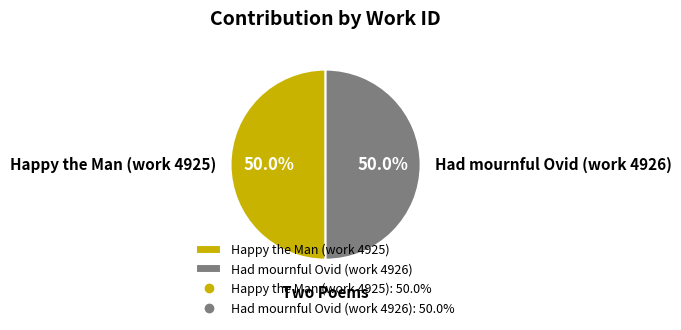

What percentage is the Had mournful Ovid (work 4926) slice, to the nearest percent?

50%